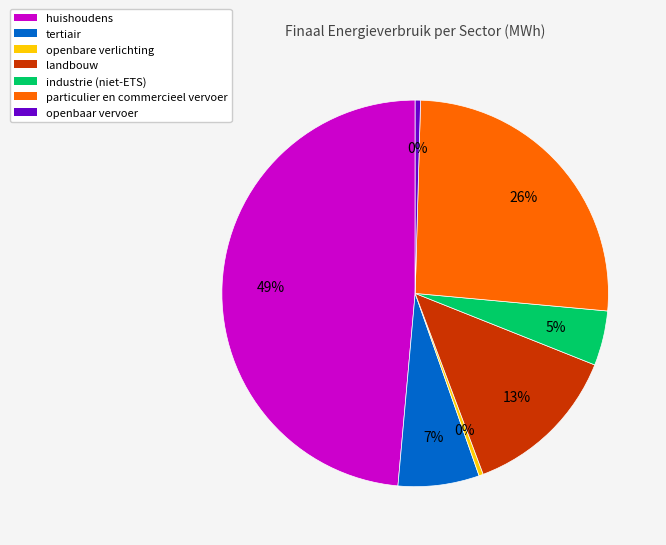

To the nearest percent, what is the average slice percentage?

14%